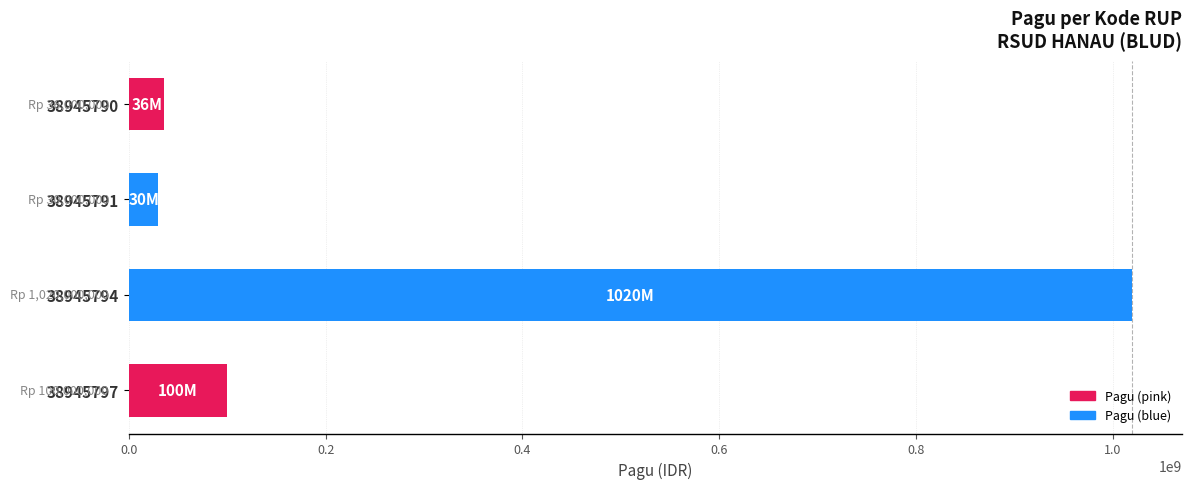

Which label corresponds to the largest value in the chart?

38945794